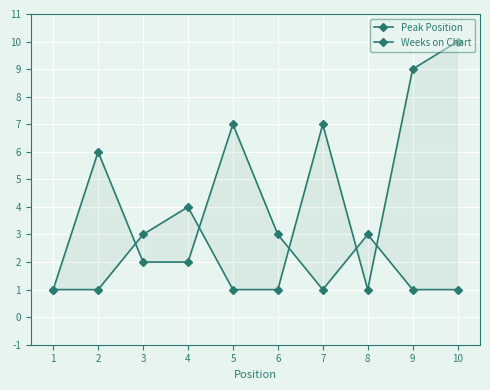

Which series ends up on top after the final intersection of Peak Position and Weeks on Chart?

Peak Position